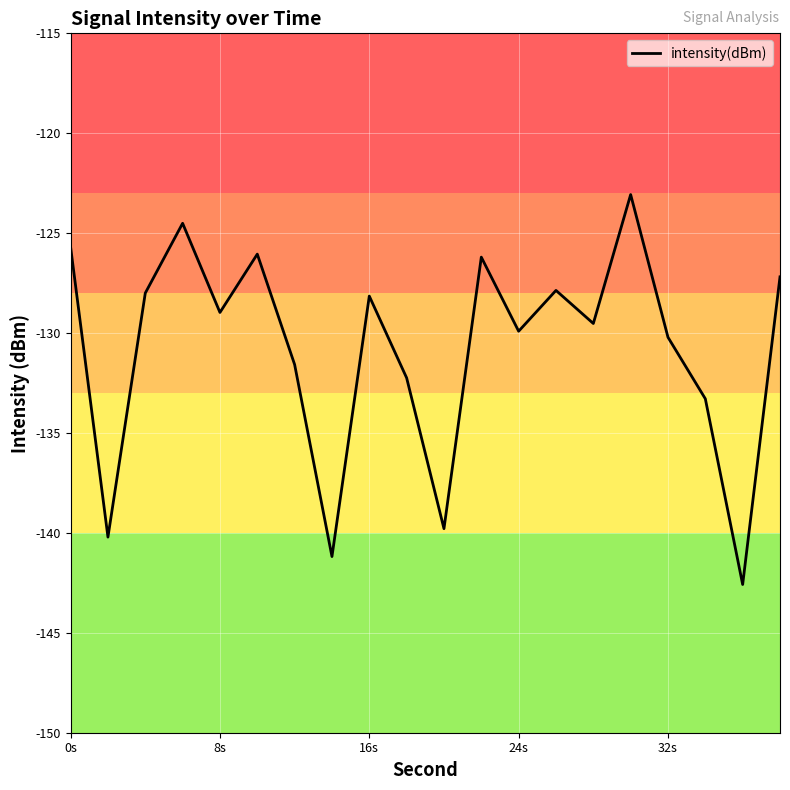

Is this an area chart (filled region under the line)?

No